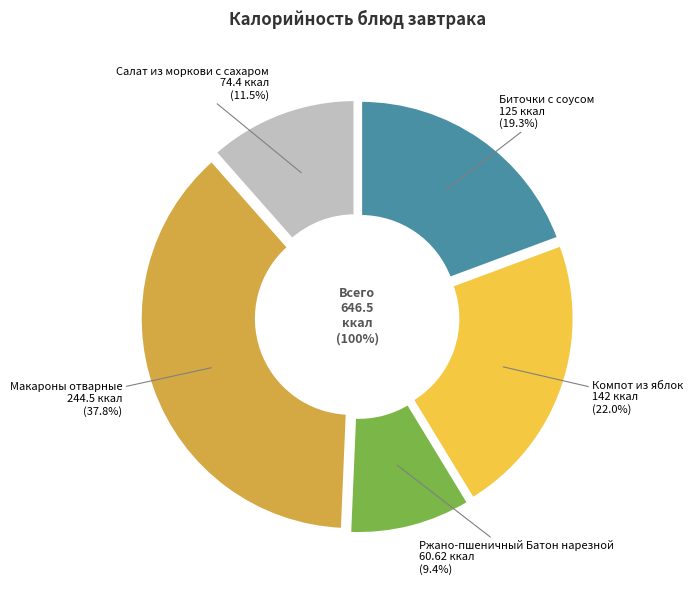

What percentage is the Ржано-пшеничный Батон нарезной slice, to the nearest percent?

9%